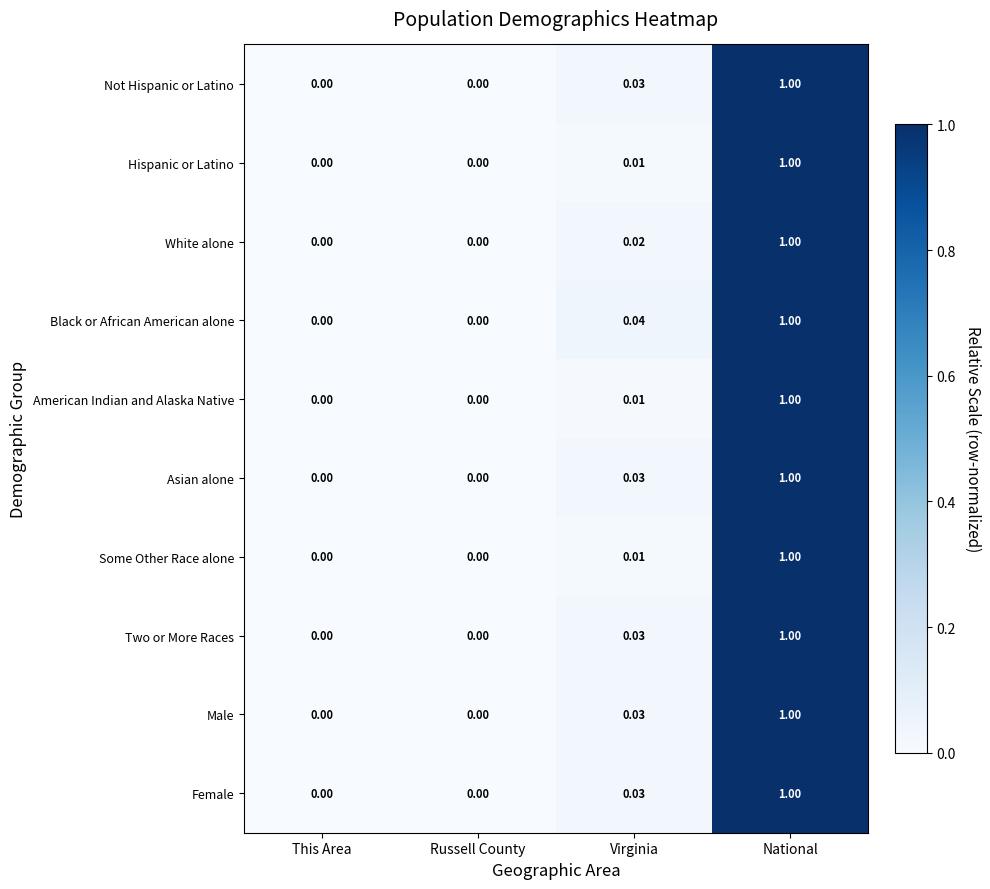

At which label does Asian alone reach its peak?

National